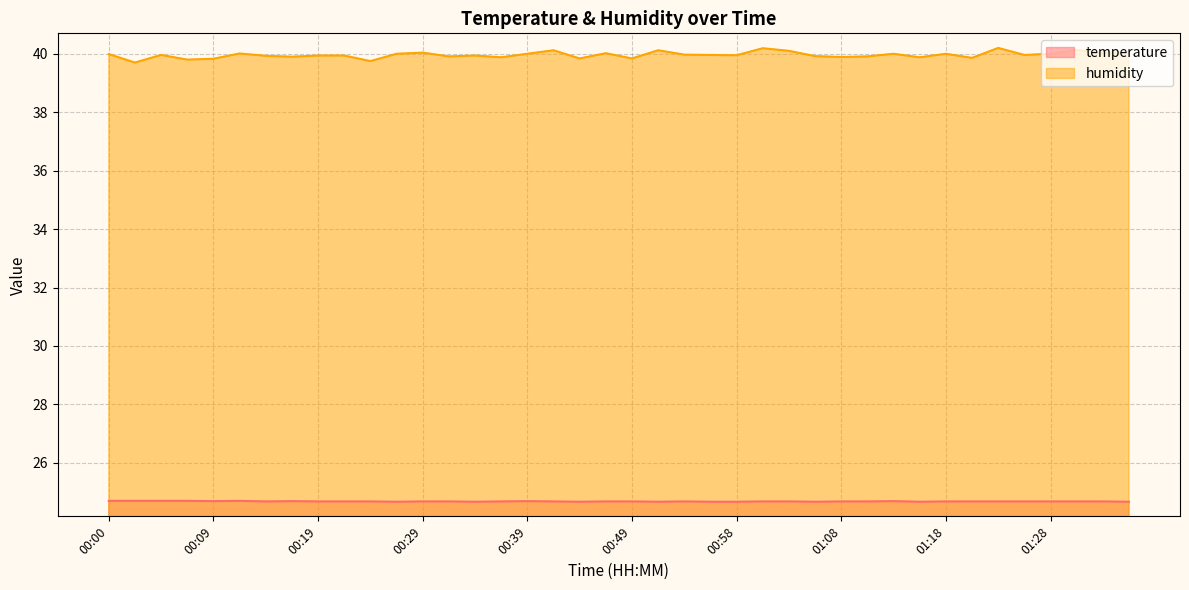

In temperature, how many points are lower than both neighbors (excluding endpoints)?

8